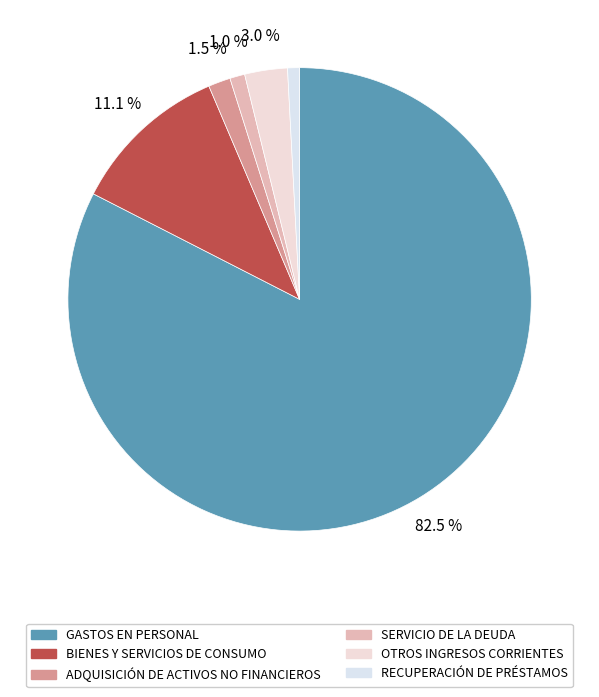

Count the number of slices in the pie.

6